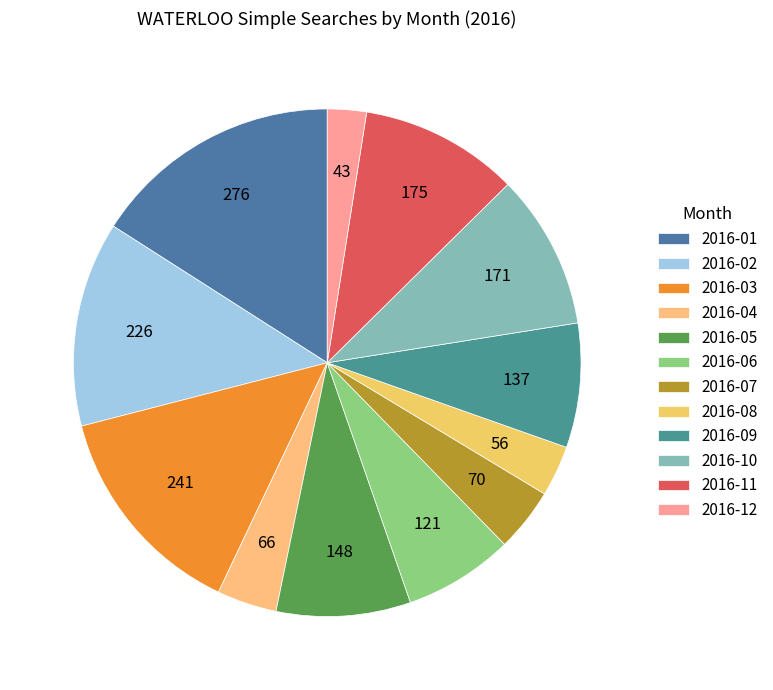

To the nearest percent, what percentage of the pie is 2016-01?

16%